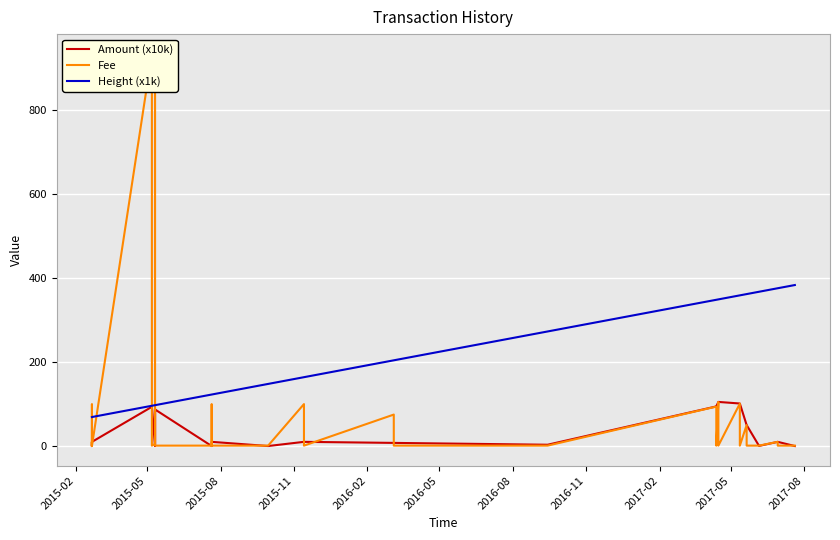

True or false: Fee has a value of 1.0 at 2016-05.

True